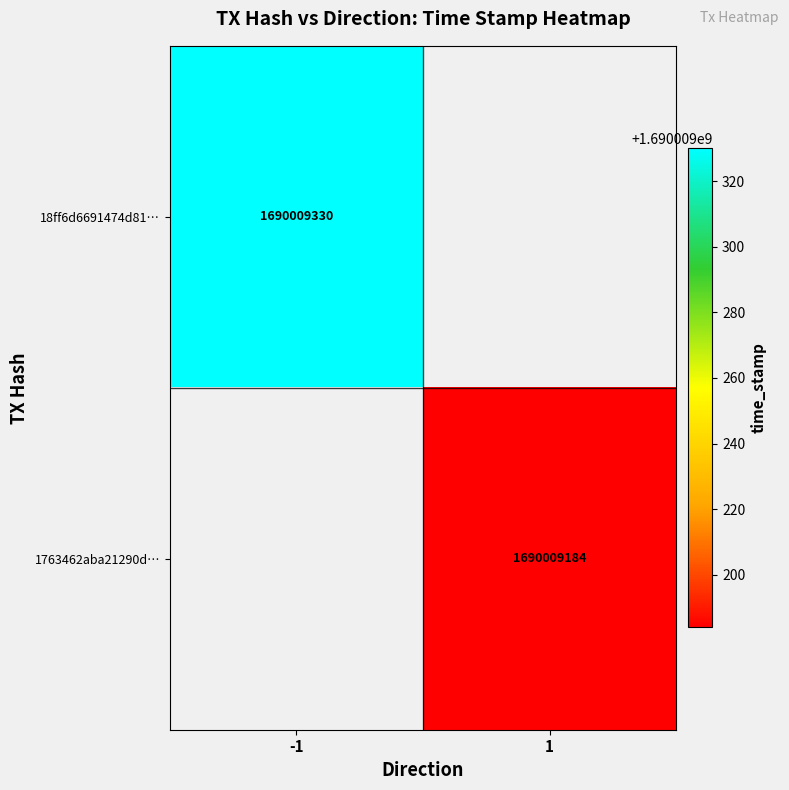

True or false: 18ff6d6691474d81f88ca9188af0b80717ff24c has a value of 2695855671 at time_stamp.

False